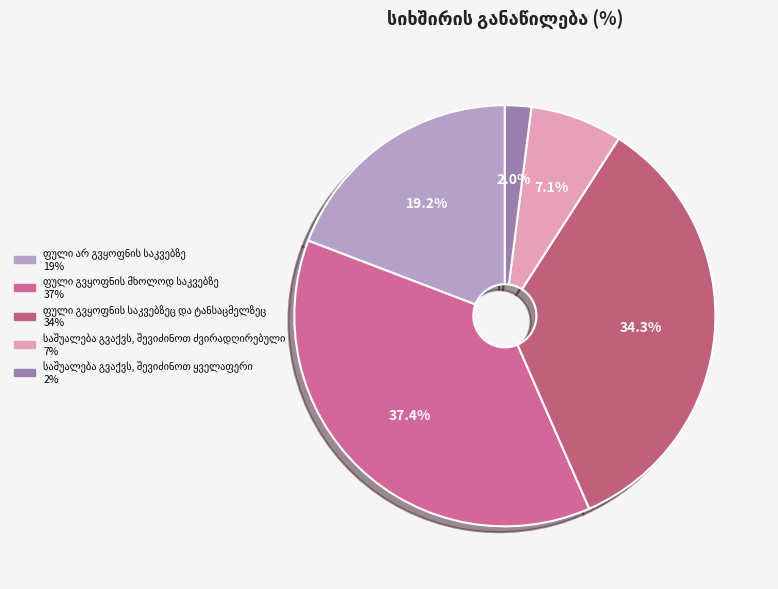

The საშუალება გვაქვს, შევიძინოთ ყველაფერი slice represents 2% of the pie. True or false?

True